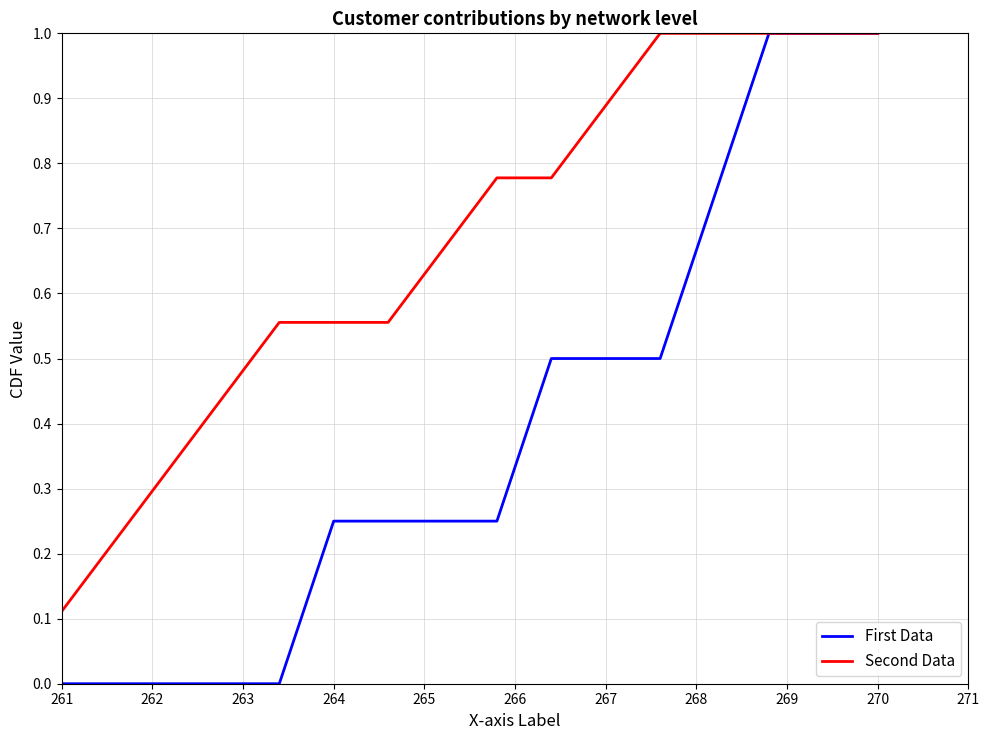

What is the greatest value displayed?

1.0